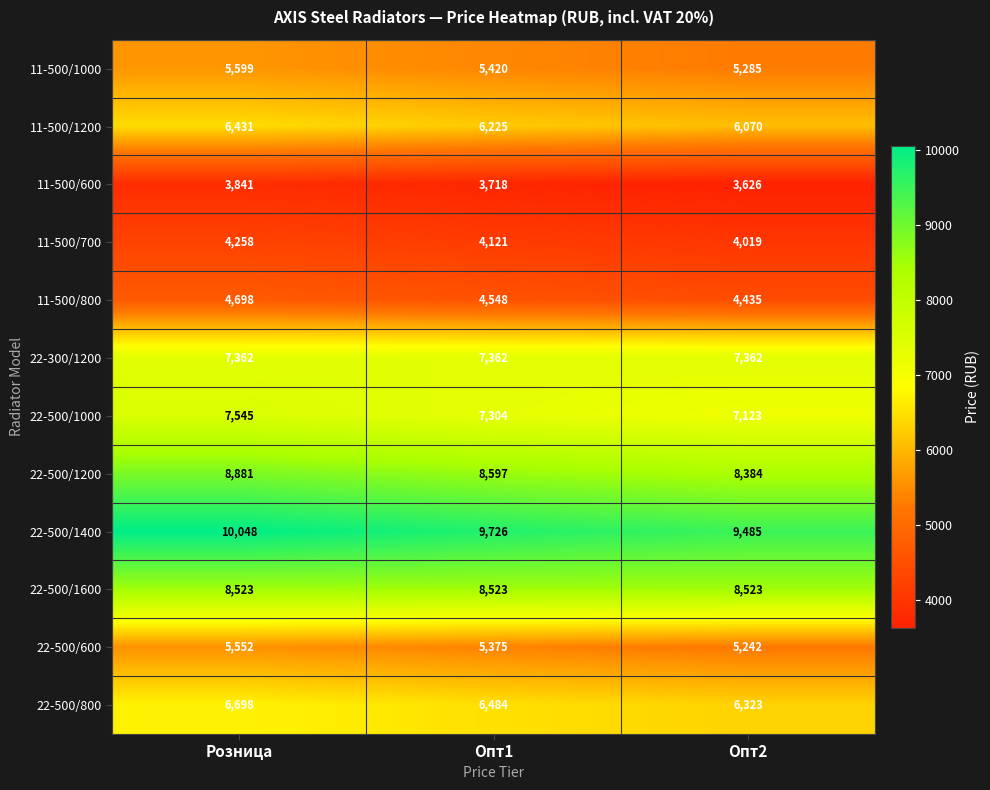

What is the minimum value for 11-500/1000?

5285